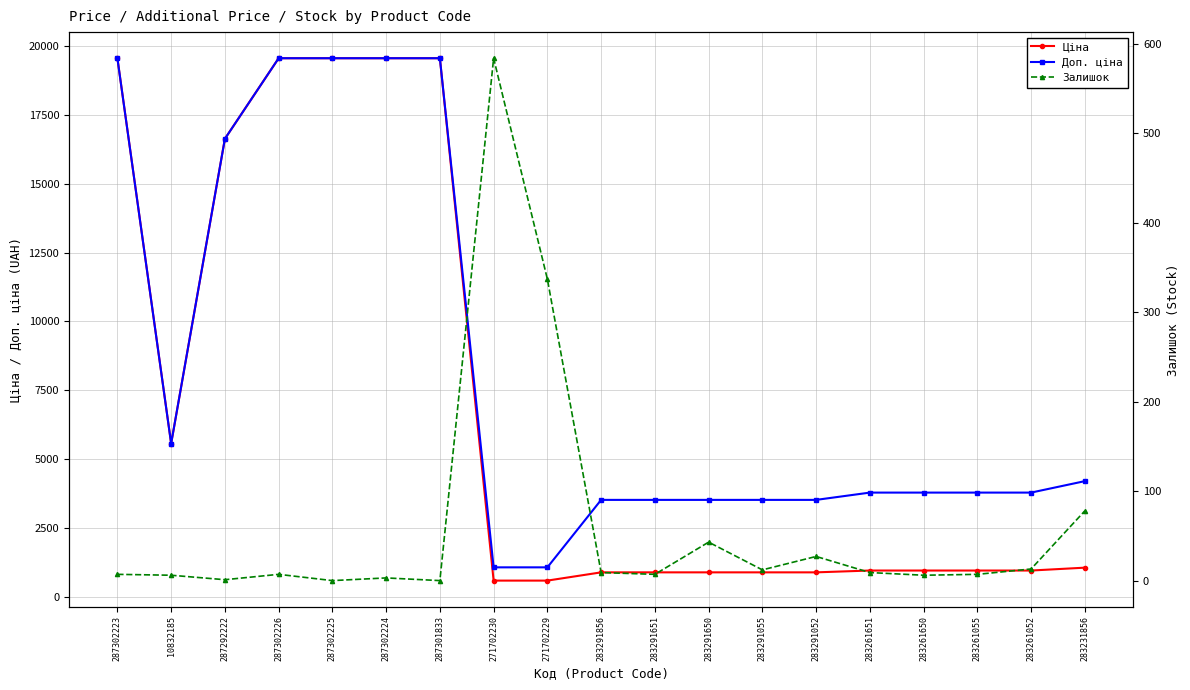

True or false: Залишок has a value of 1.5 at 287302223.

False